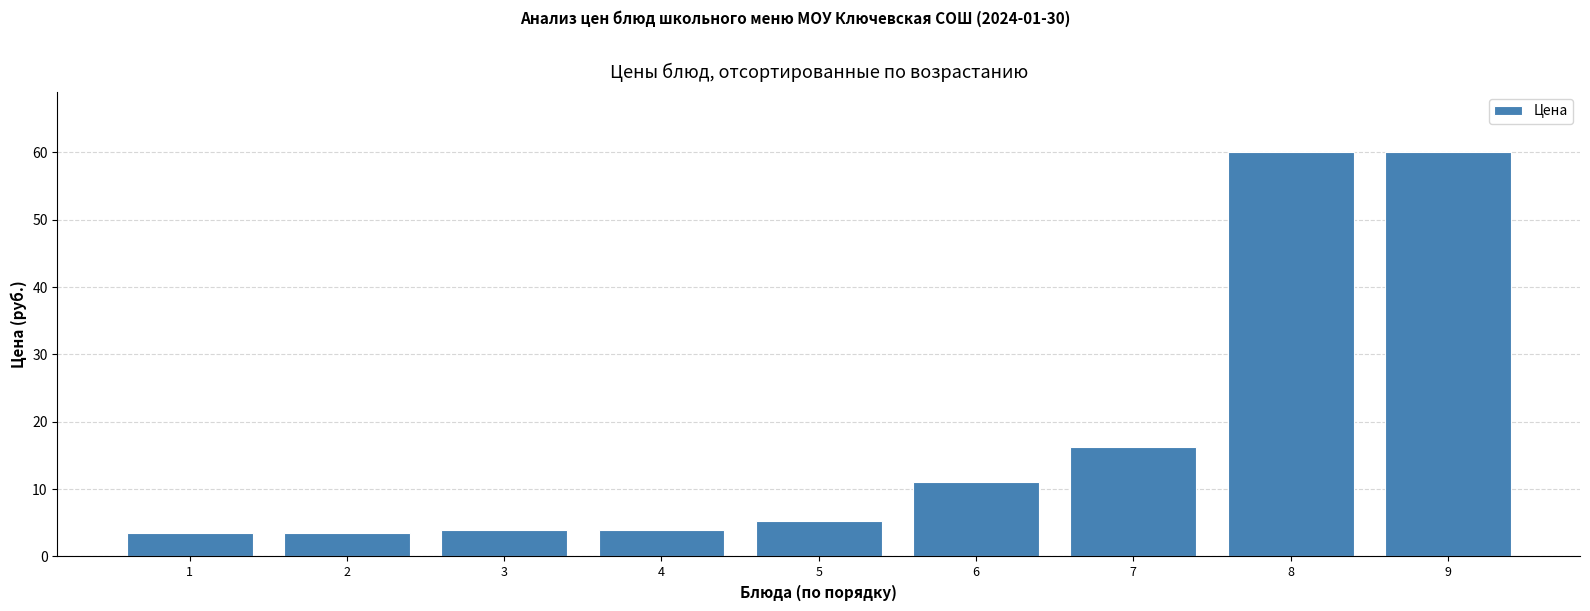

What is the change in value from 4 to 9?

+56.0